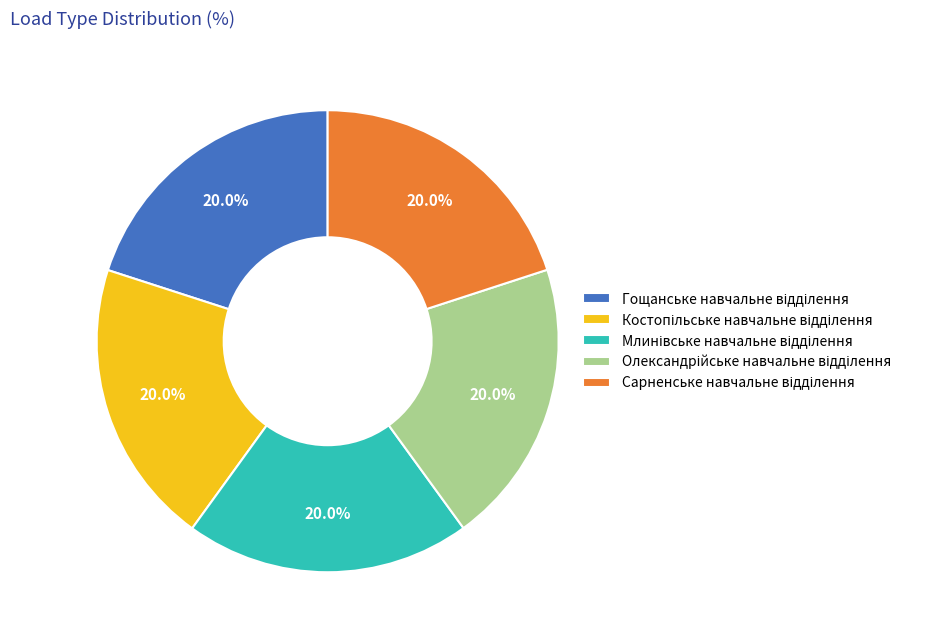

Is there a majority slice in this chart?

No